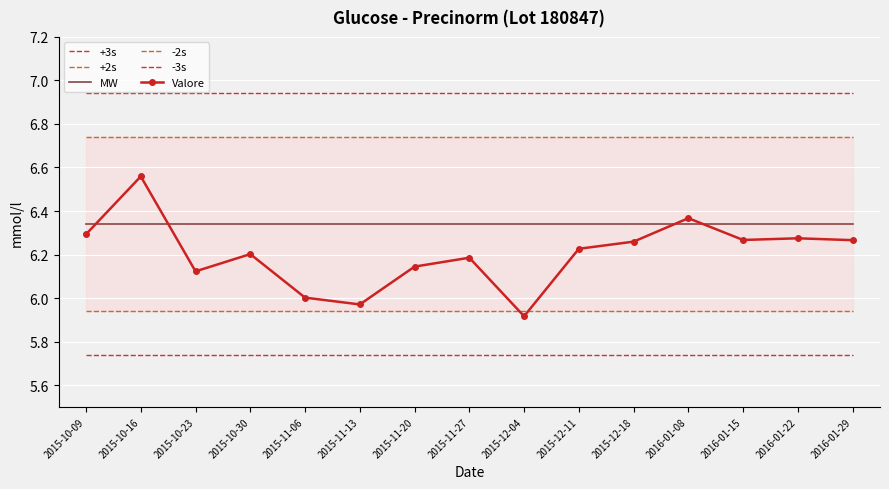

True or false: -3s and +2s cross at least once.

False